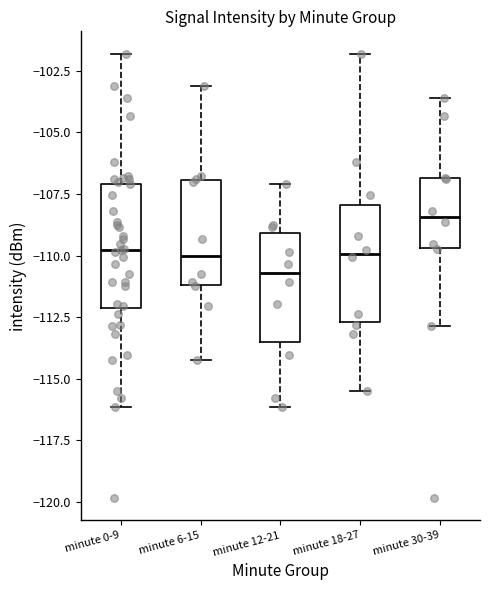

Reading left to right, read every box against the y-axis: the position of its median line, the range the box covers, and the ends of its whiskers. The values are not printed on the chart, so give them approximately, as read against the axis.

minute 0-9: median -110.0, box -112.0 to -107.0, whiskers -116.0 to -102.0
minute 6-15: median -110.0, box -111.0 to -107.0, whiskers -114.0 to -103.0
minute 12-21: median -110.5, box -113.5 to -109.0, whiskers -116.0 to -107.0
minute 18-27: median -110.0, box -112.5 to -108.0, whiskers -115.5 to -102.0
minute 30-39: median -108.5, box -109.5 to -107.0, whiskers -113.0 to -103.5